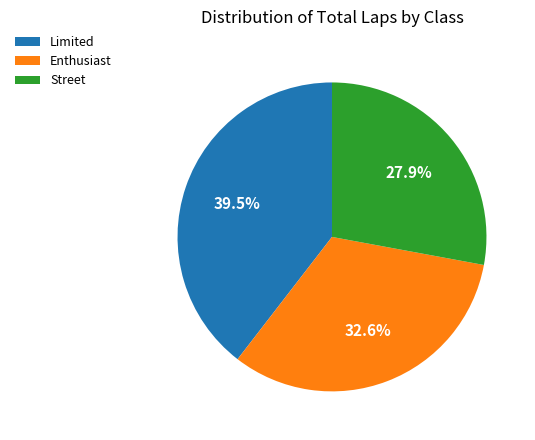

How many segments does this pie chart have?

3